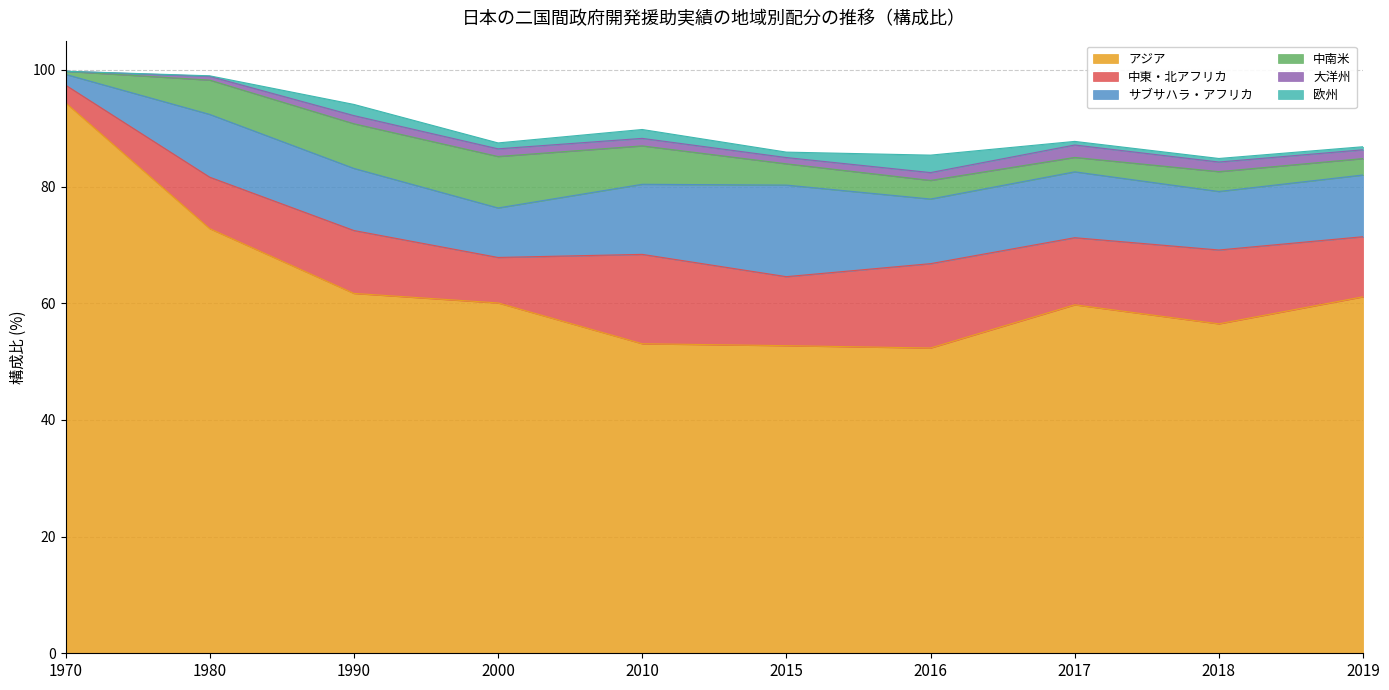

Does the chart have visible grid lines?

Yes